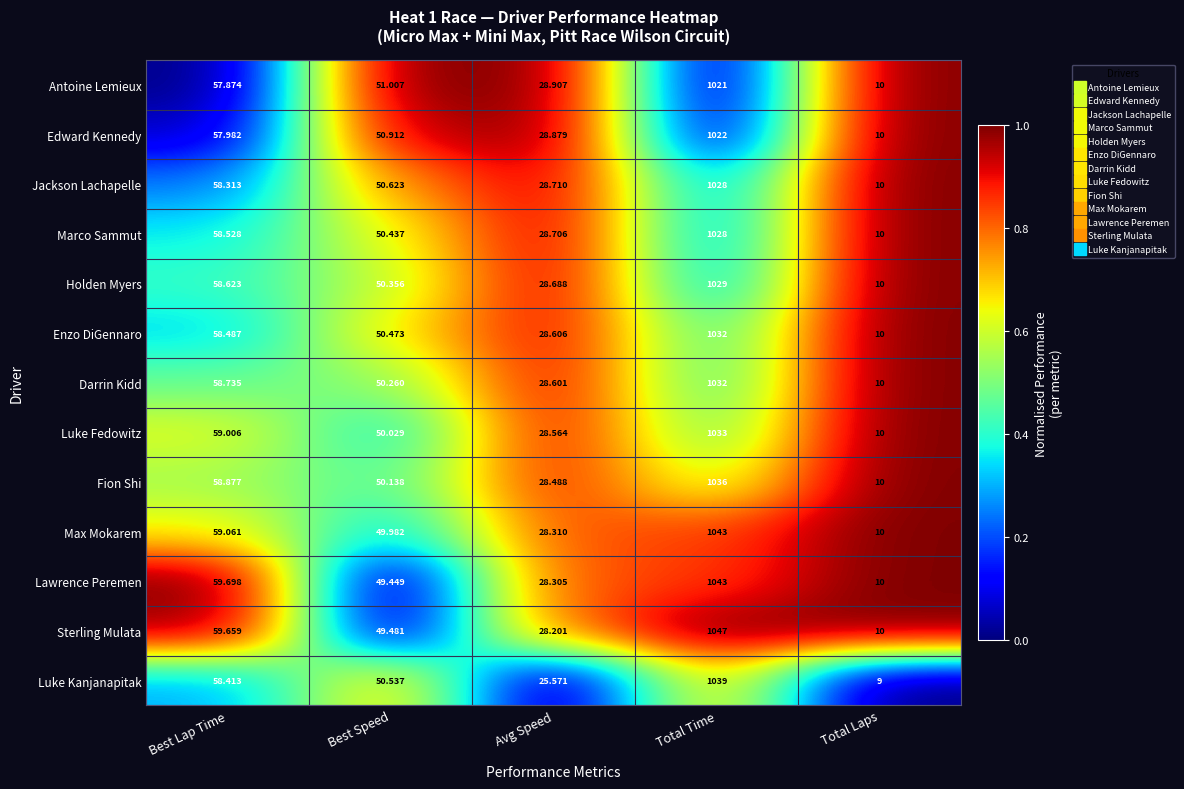

Which category has the lowest value across all series?

Total Laps